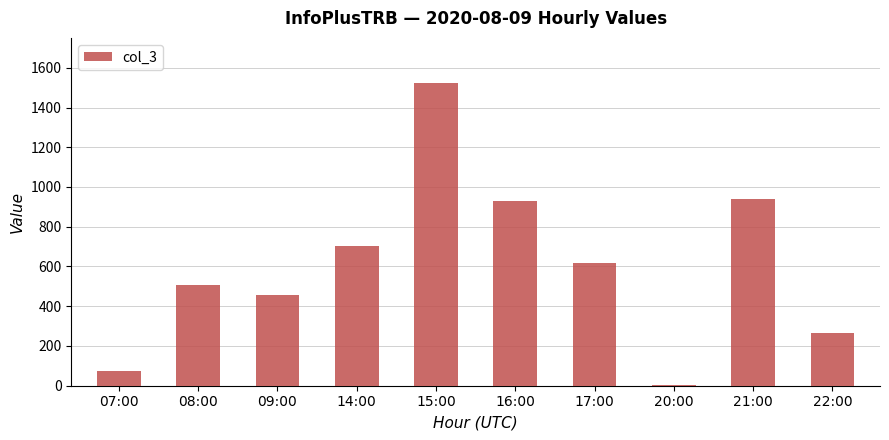

At which category does the chart reach its peak across all series?

15:00